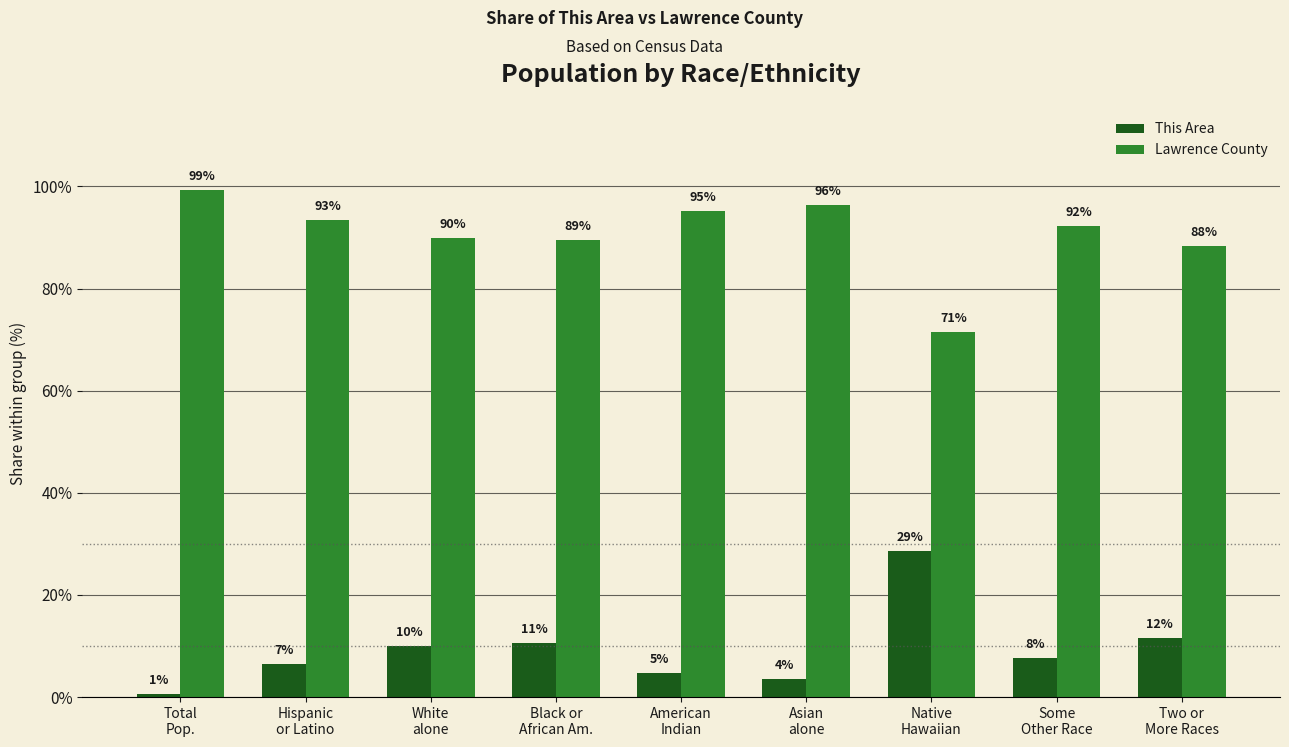

What is the smallest value displayed?

0.6